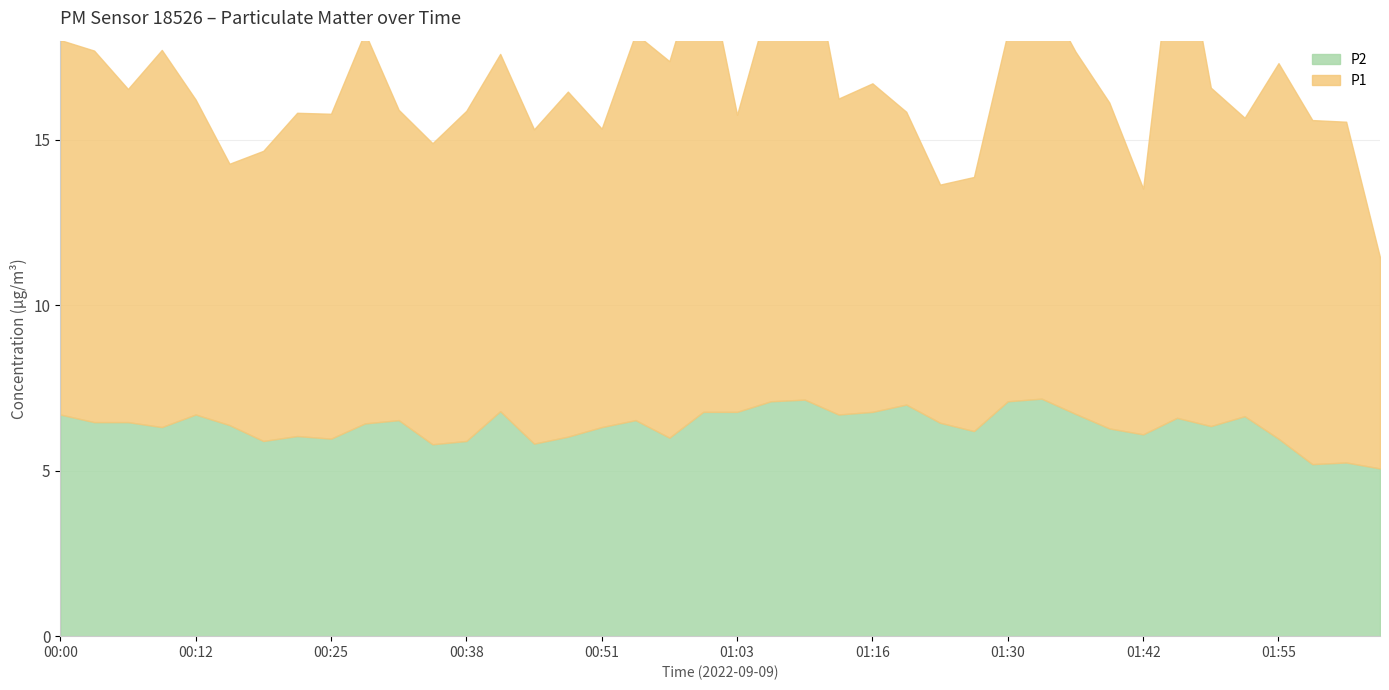

Does the chart have visible grid lines?

Yes